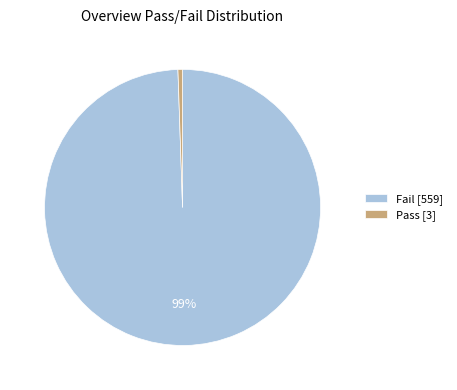

Between Pass [3] and Fail [559], which is larger?

Fail [559]